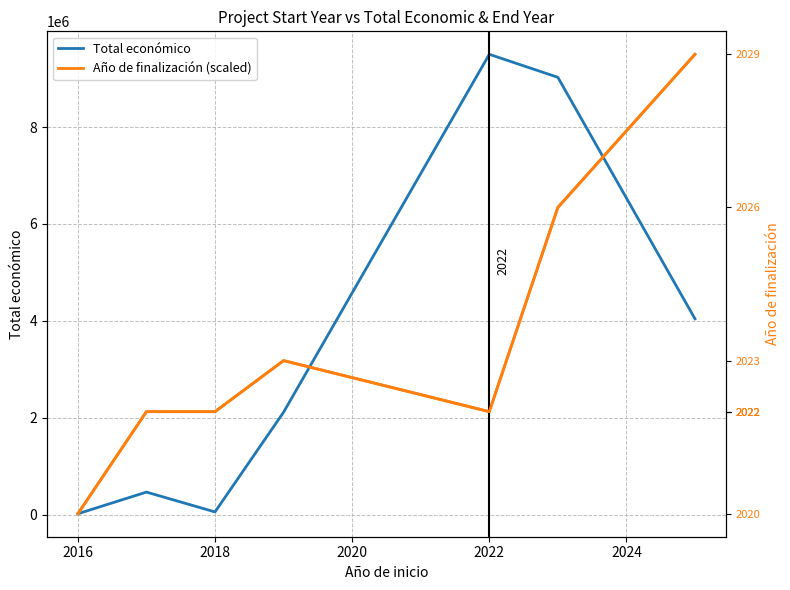

Which series has the largest total across all categories?

Año de finalización (scaled)